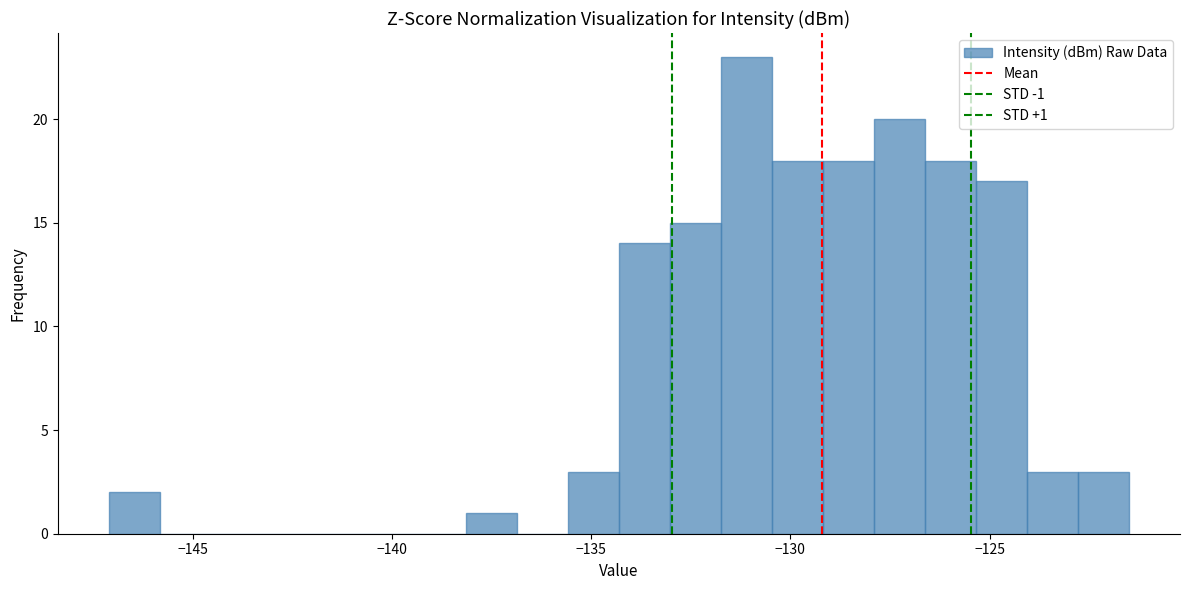

Read against the x-axis, roughly where is the centre of the tallest bar?

-131.0